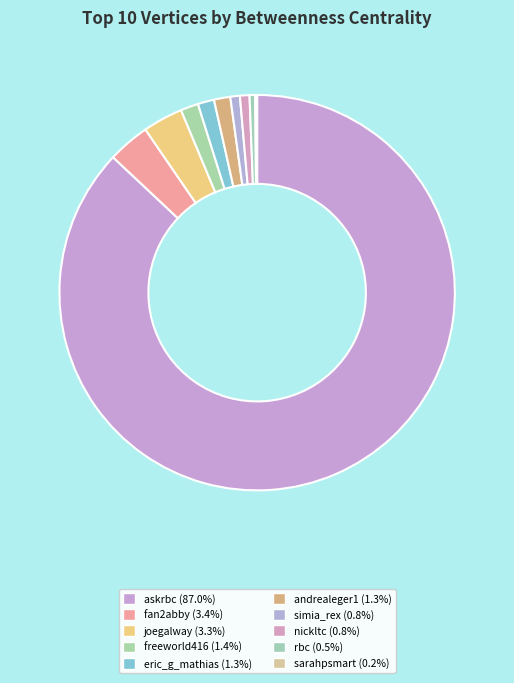

To the nearest percent, what is the average slice percentage?

10%